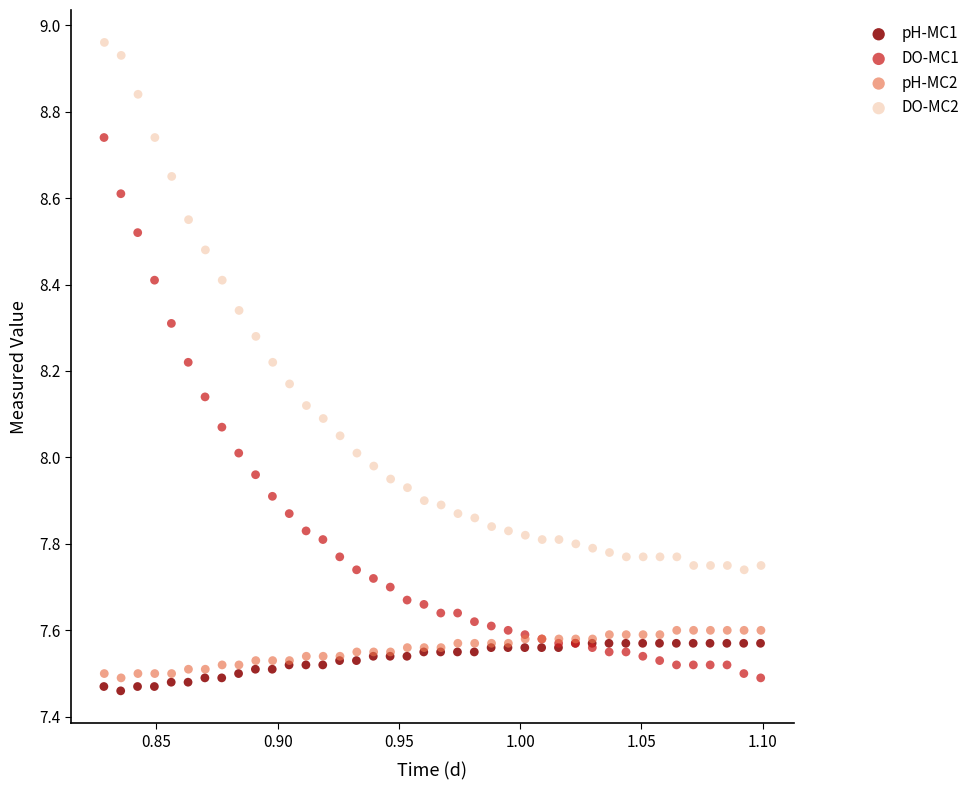

Which series has the widest spread of Y values?

DO-MC1